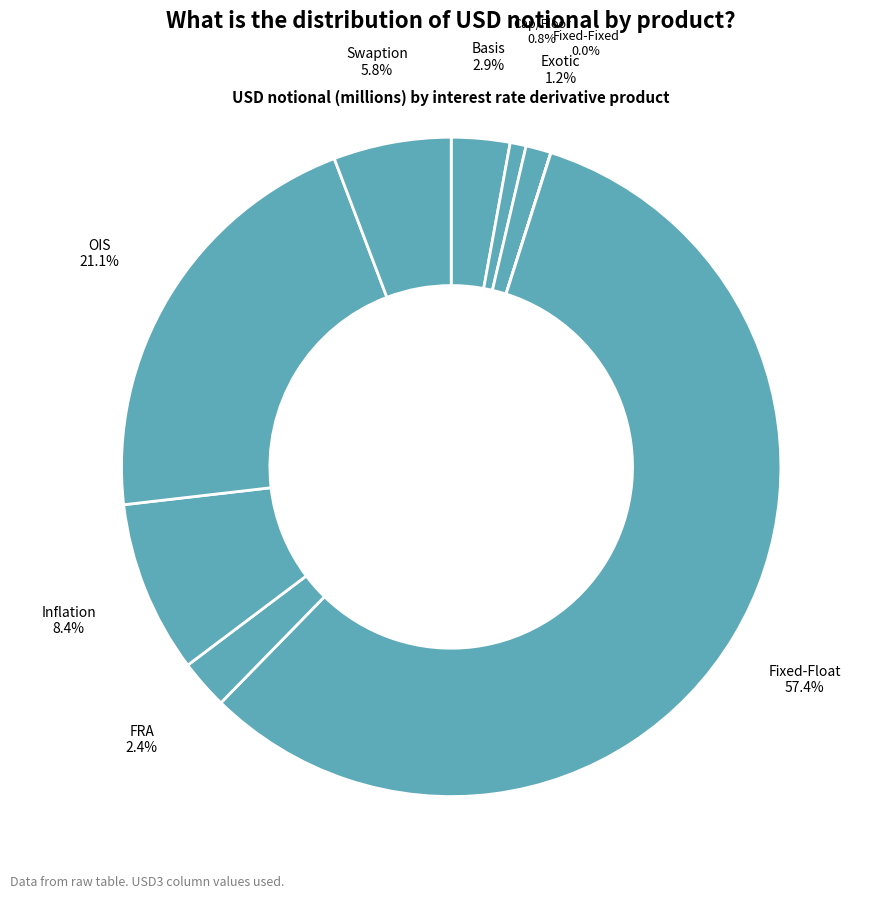

Does any single category account for the majority?

Yes